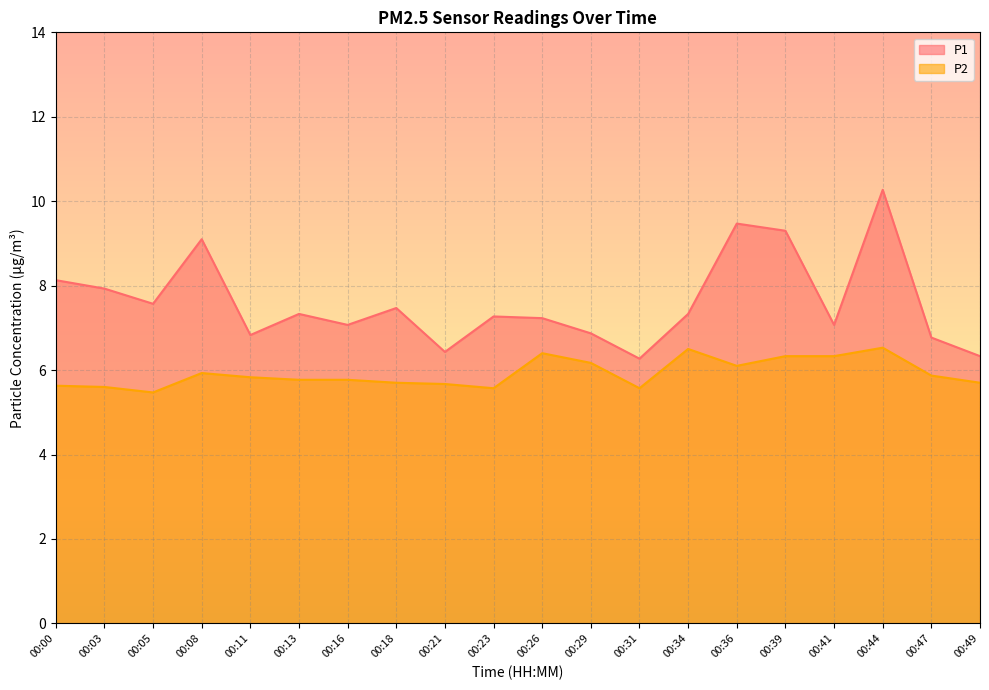

At which category is the sum across all series the highest?

00:44